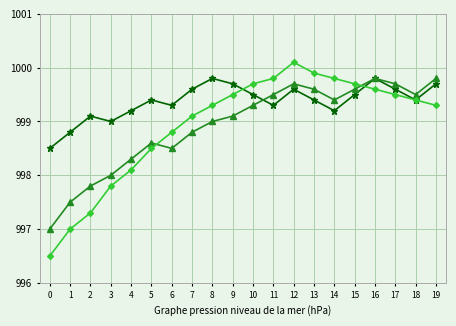

What is the smallest value displayed?

996.5